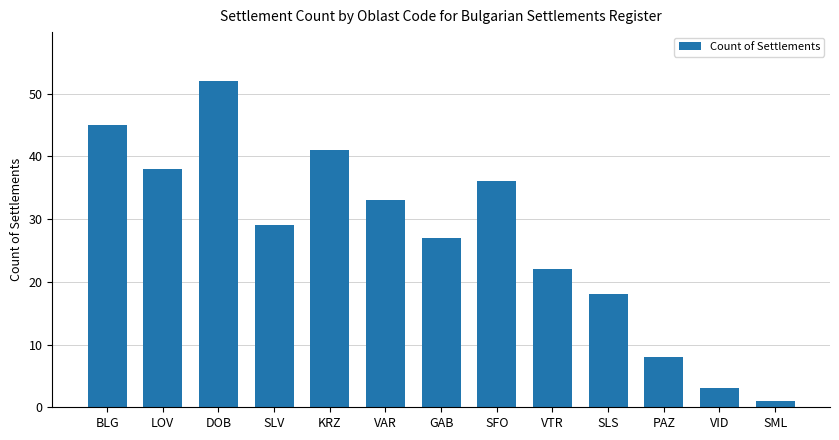

Reading right to left, what are all the values shown in this chart?

1	3	8	18	22	36	27	33	41	29	52	38	45